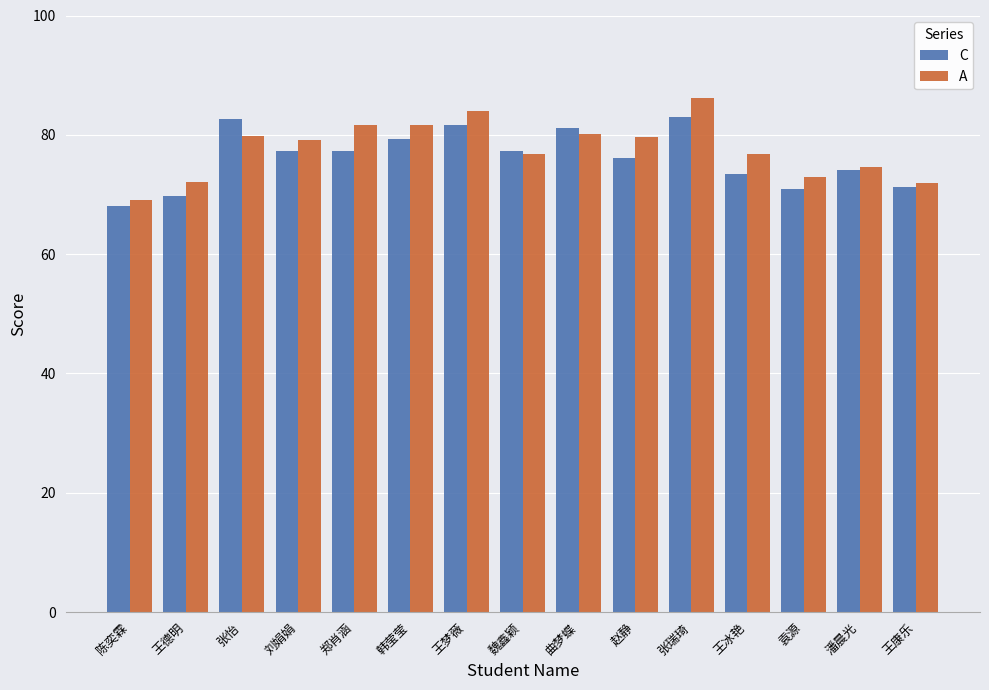

Rank the series at 郑肖涵 from lowest to highest value.

C, A